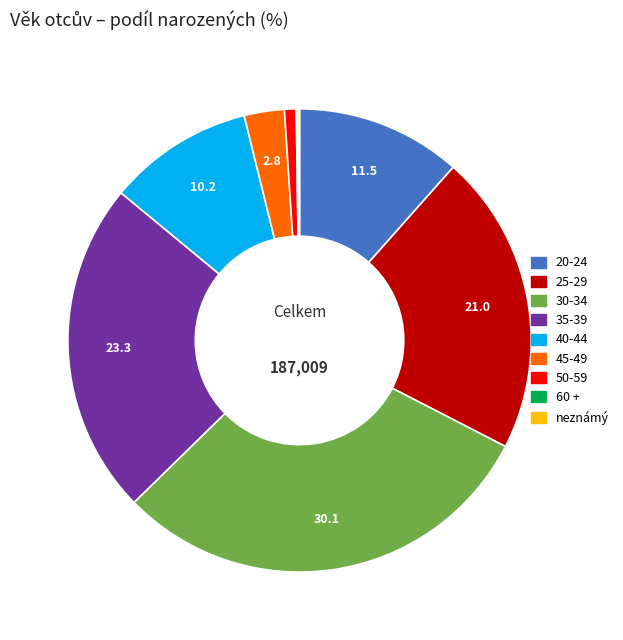

Which category has the biggest portion of the pie?

30-34